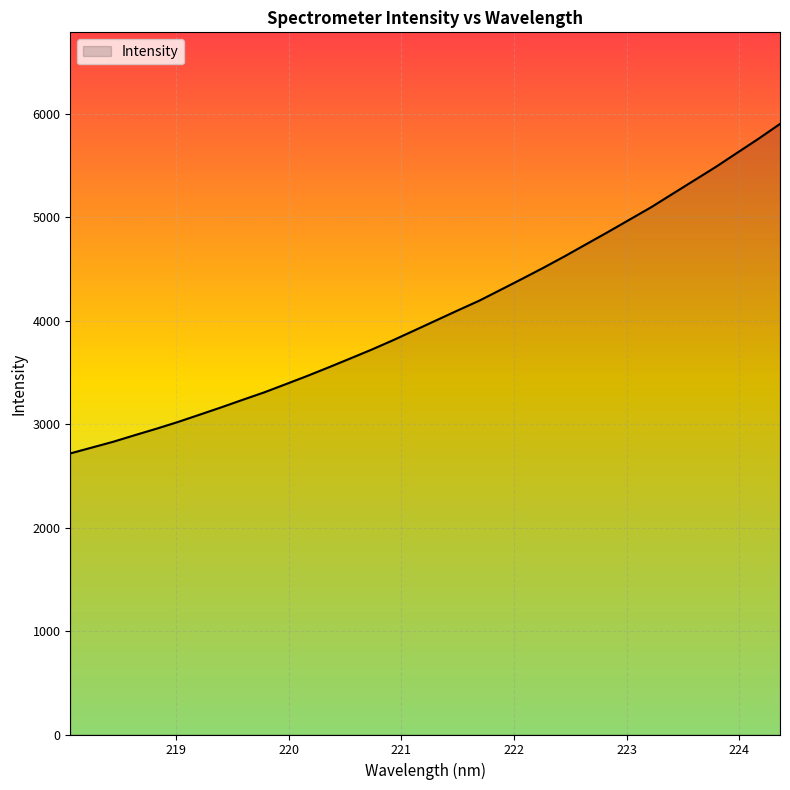

What is the difference between the maximum and minimum values?

3185.6